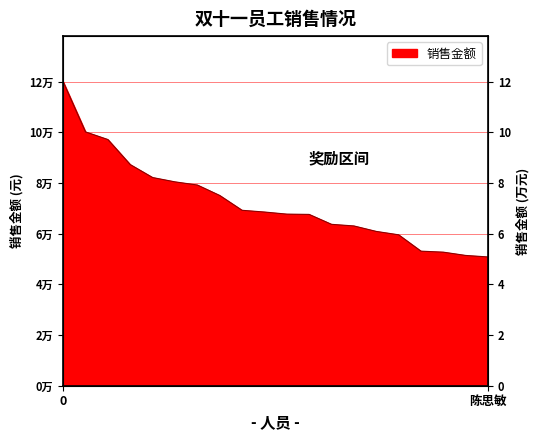

Reading right to left, what are all the values shown in this chart?

51410.6	52015.1	53325.8	53725.3	60254.2	61607.6	63792.0	64435.0	68394.5	68510.9	69348.1	70037.4	75961.3	80131.3	81391.3	83115.3	88284.2	98285.2	101330.9	121370.0